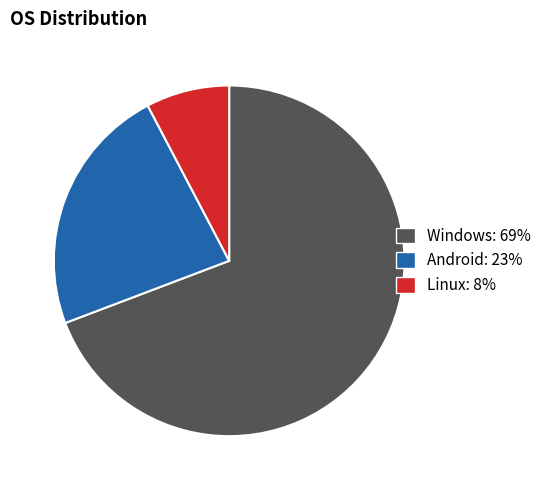

True or false: Linux accounts for 8% of the total.

True